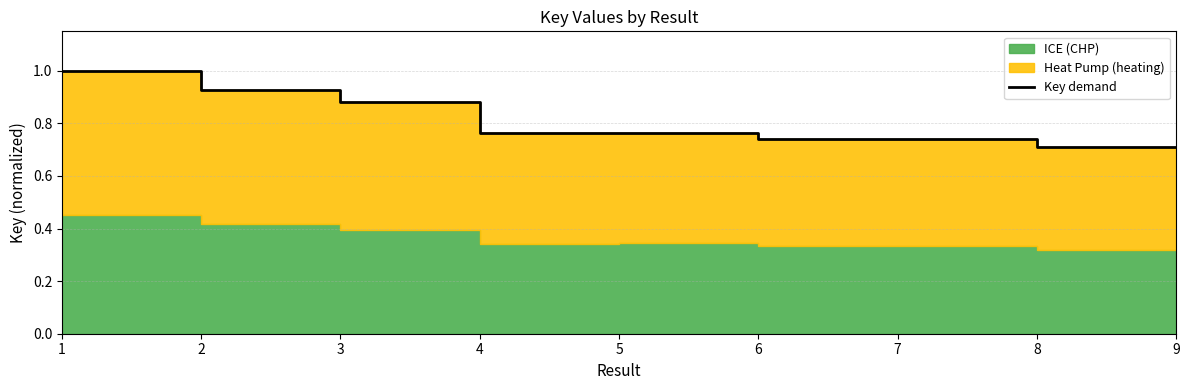

What is the greatest value displayed?

1.0